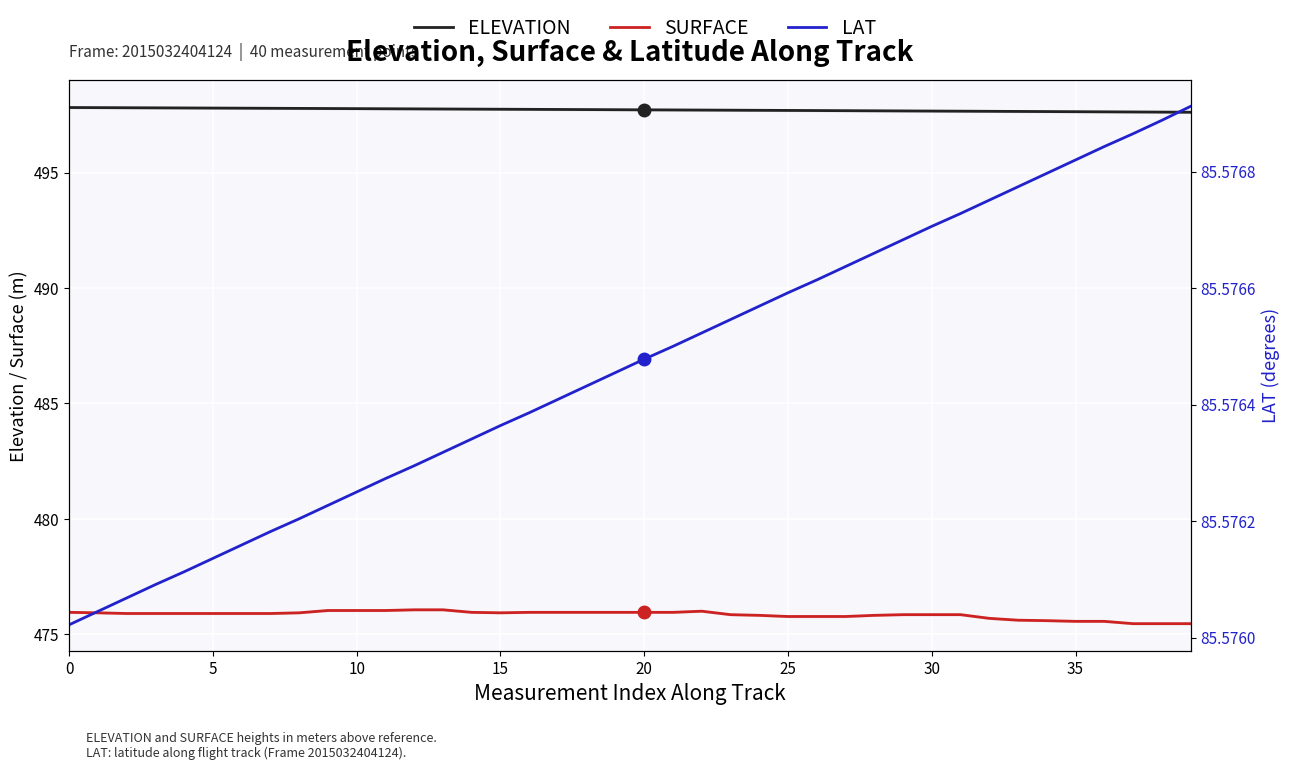

The value of LAT at 5 is 59.5. True or false?

False